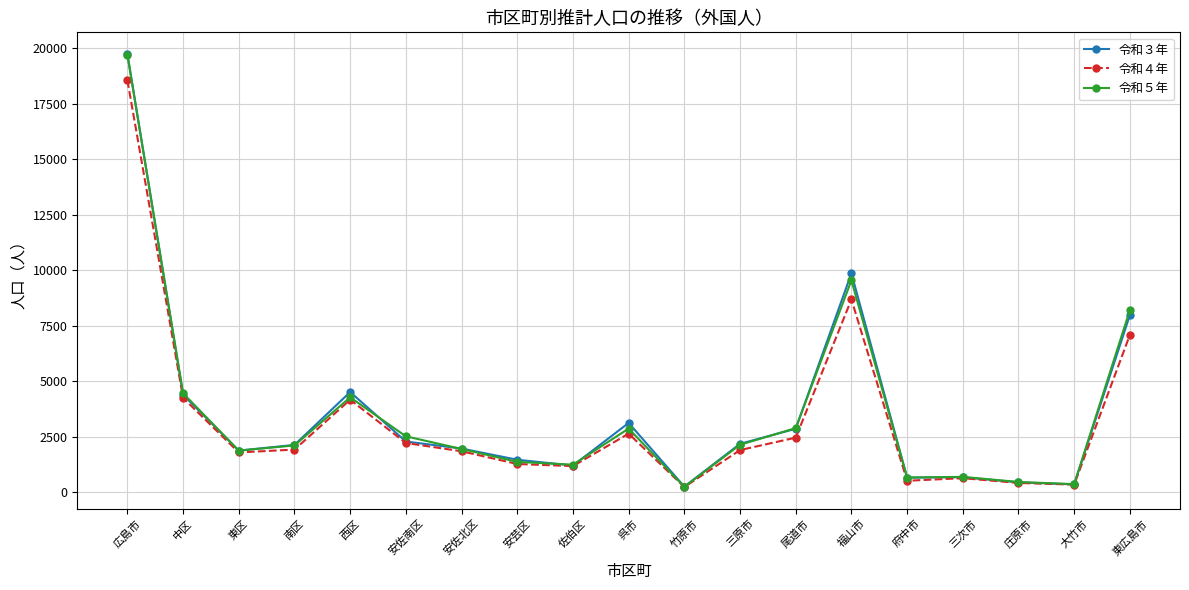

The value of 令和５年 at 三原市 is 458. True or false?

False